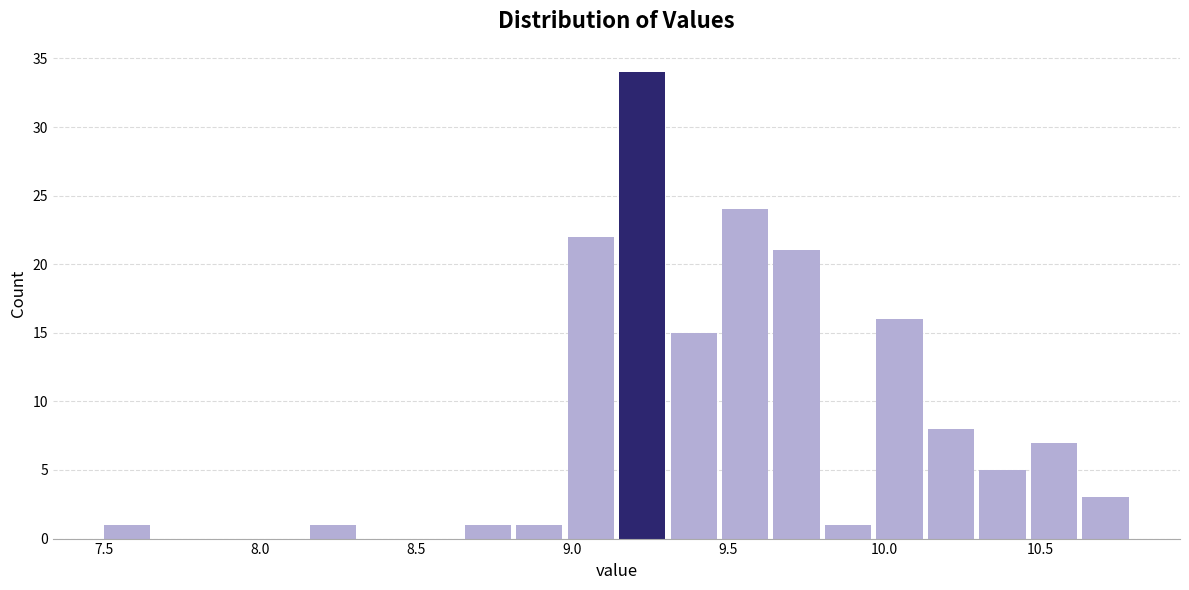

Around what value on the x-axis is the tallest bar? Give the approximate position of its centre, as read against the axis.

9.20